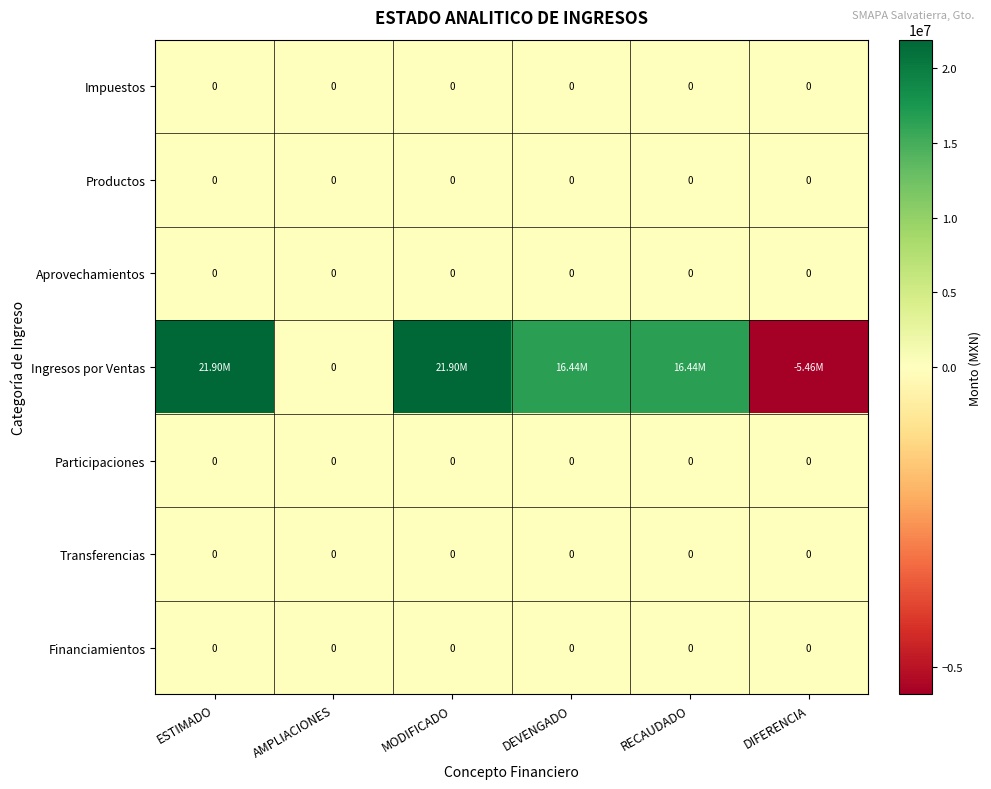

Is it true that Participaciones equals 0.0 at DIFERENCIA?

True